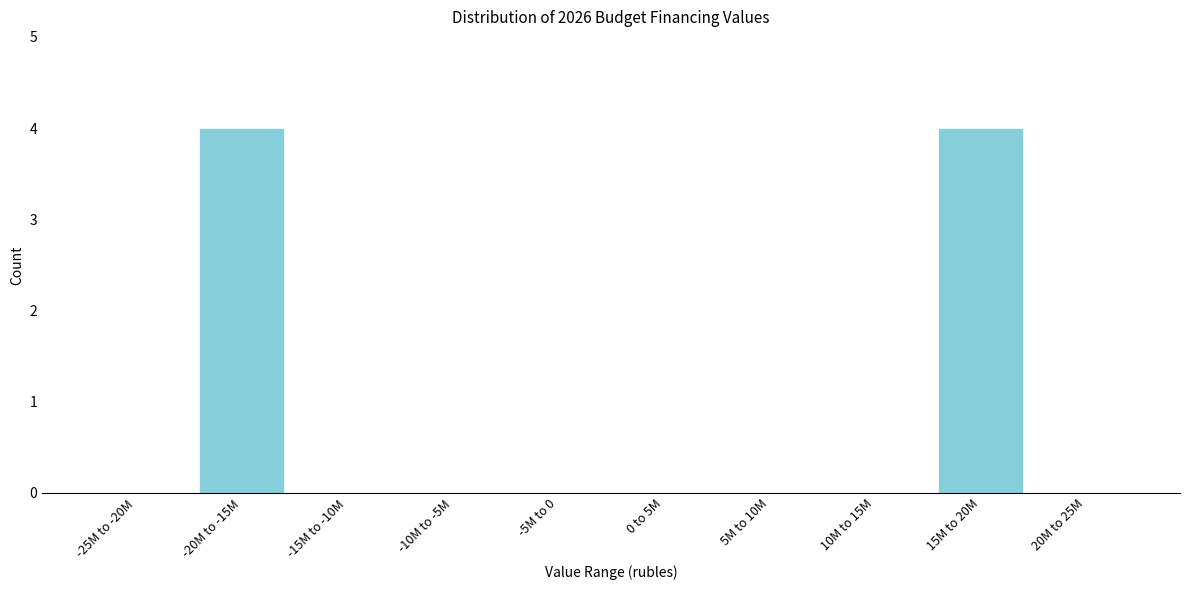

Reading right to left, extract all data points from this chart.

20M to 25M=0	15M to 20M=4	10M to 15M=0	5M to 10M=0	0 to 5M=0	-5M to 0=0	-10M to -5M=0	-15M to -10M=0	-20M to -15M=4	-25M to -20M=0